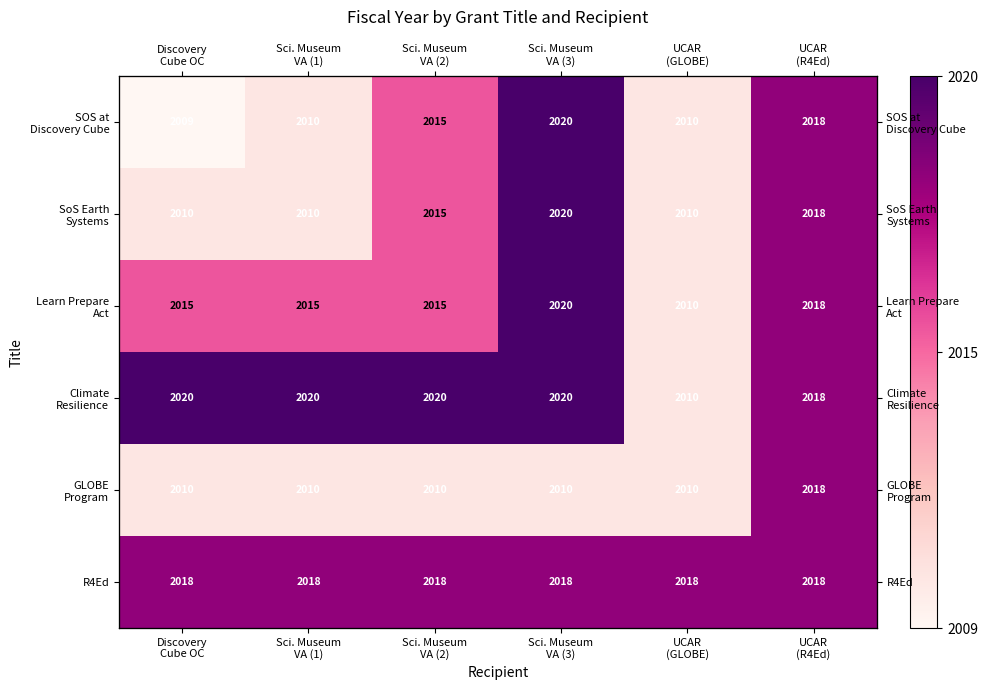

Which series has the widest spread of values?

SOS at Discovery Cube